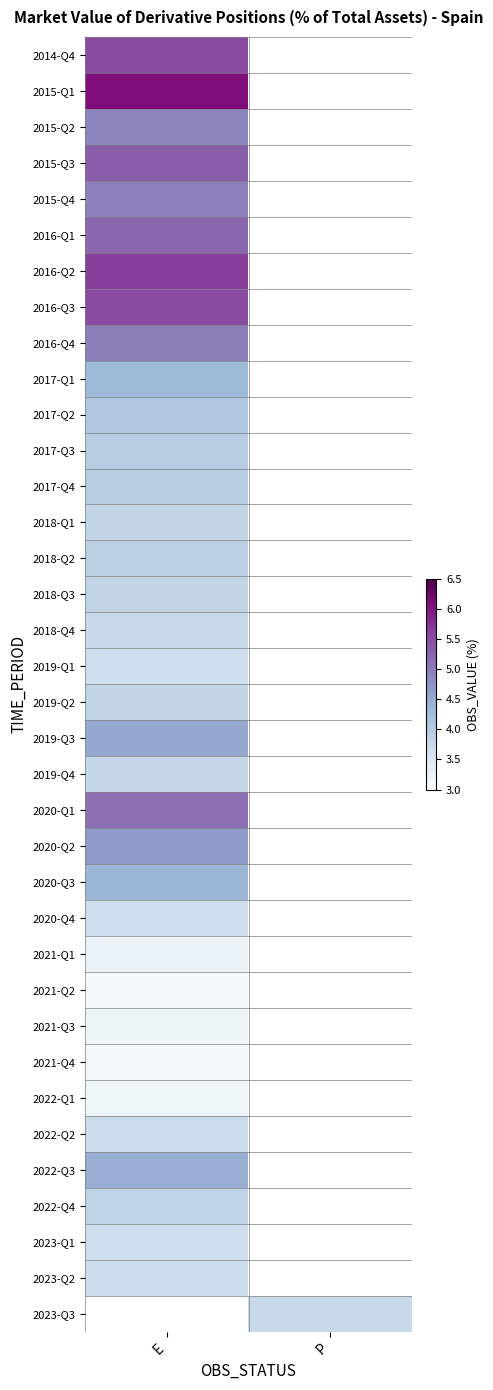

Between E and P, which is larger?

P